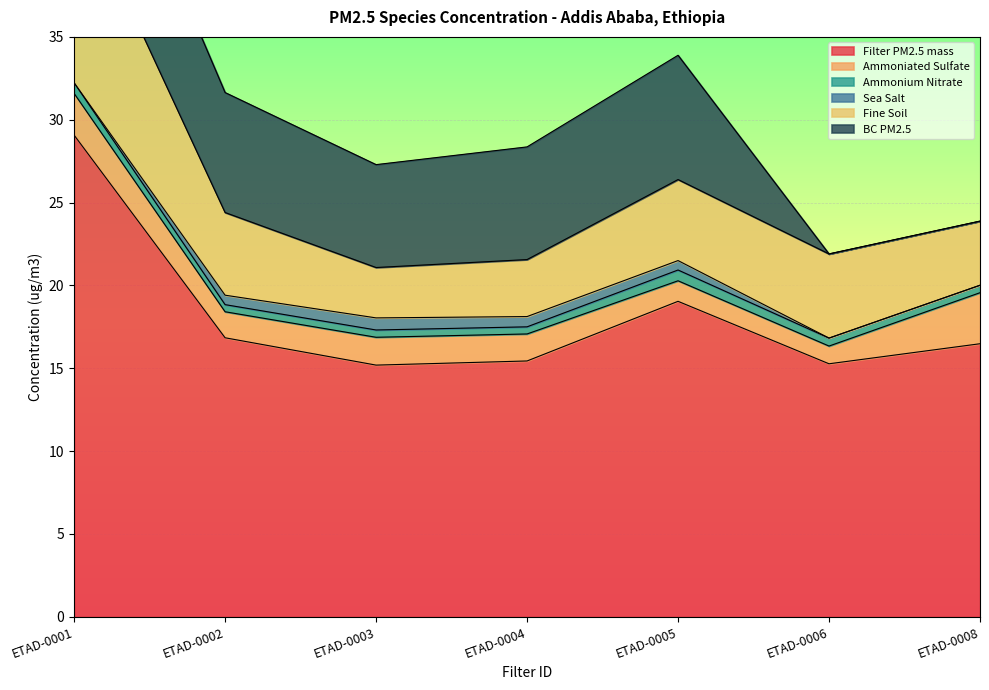

At which category does Ammoniated Sulfate reach its first local peak?

ETAD-0003